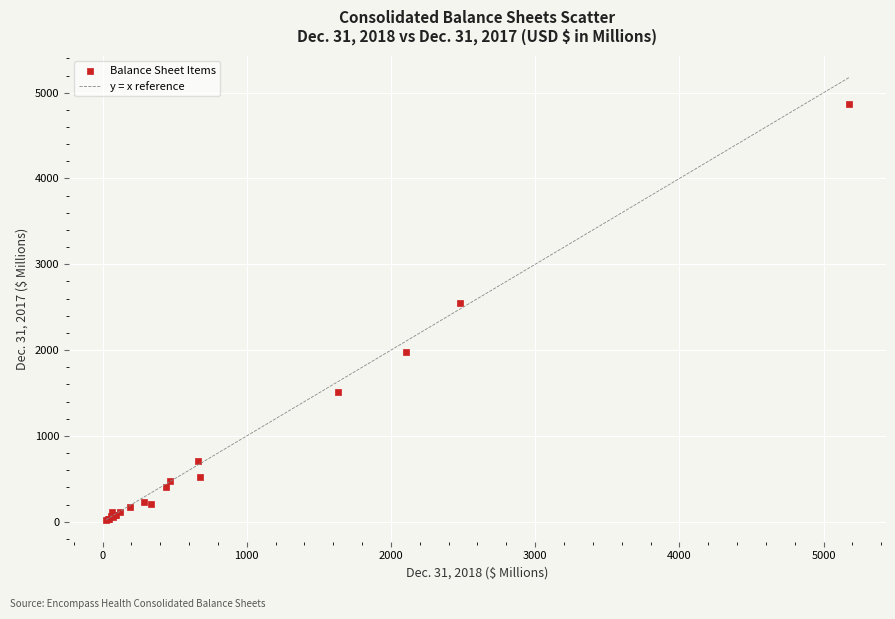

What Y value in the scatter plot is closest to 2444?

2545.4